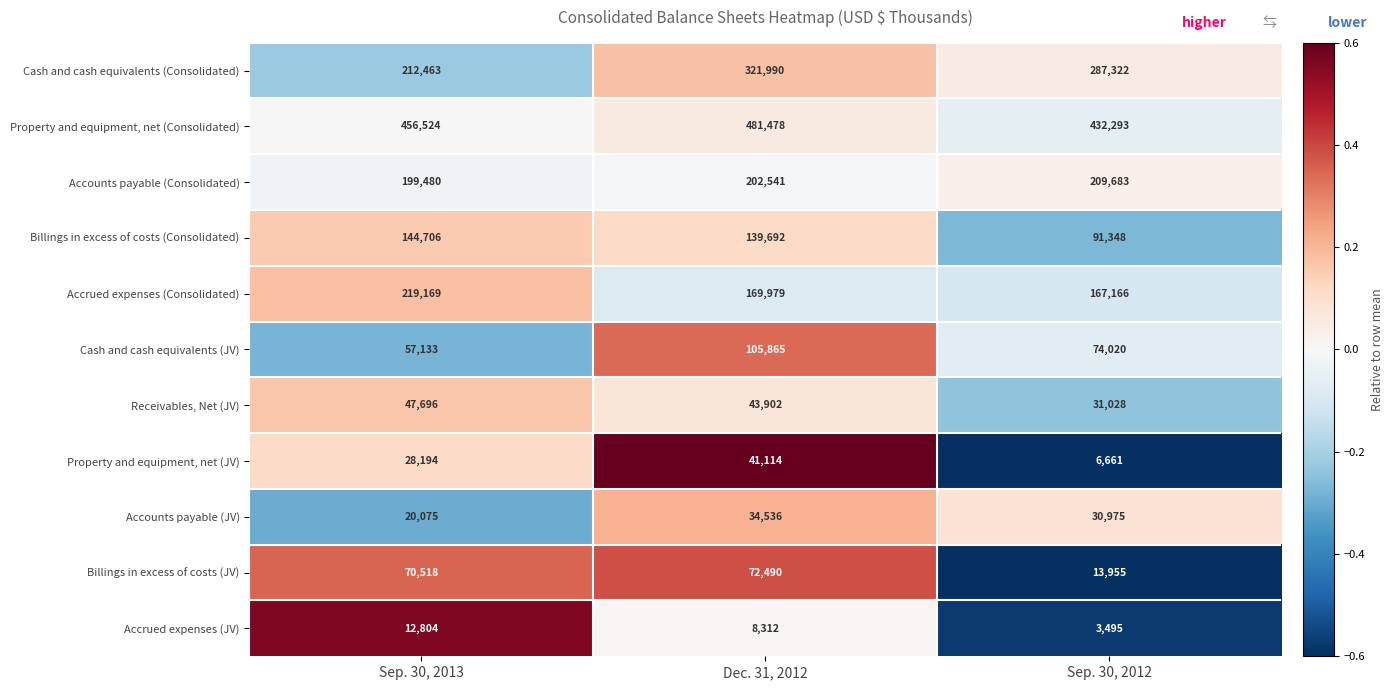

Is the value of Accounts payable (JV) at Sep. 30, 2013 greater than the value of Accounts payable (Consolidated) at Sep. 30, 2012?

No